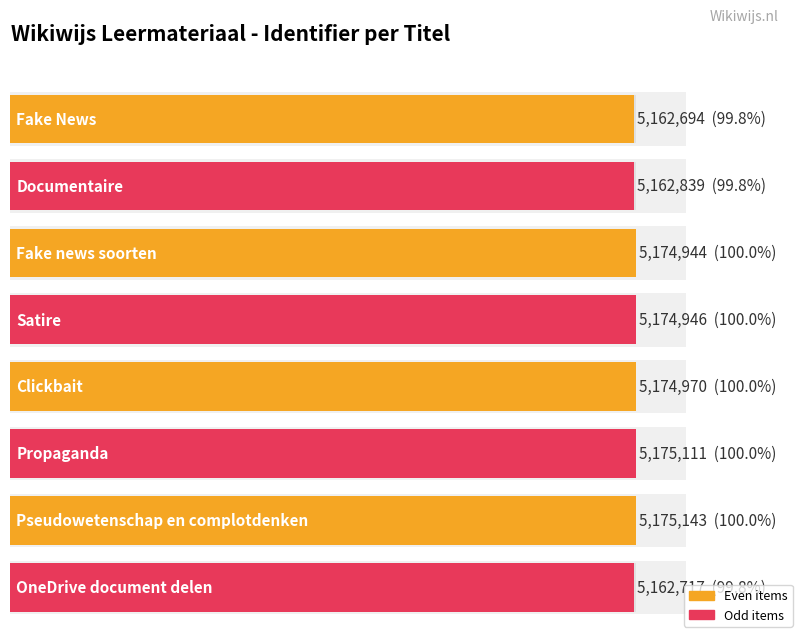

At which label does the data first exceed 5174946?

Clickbait